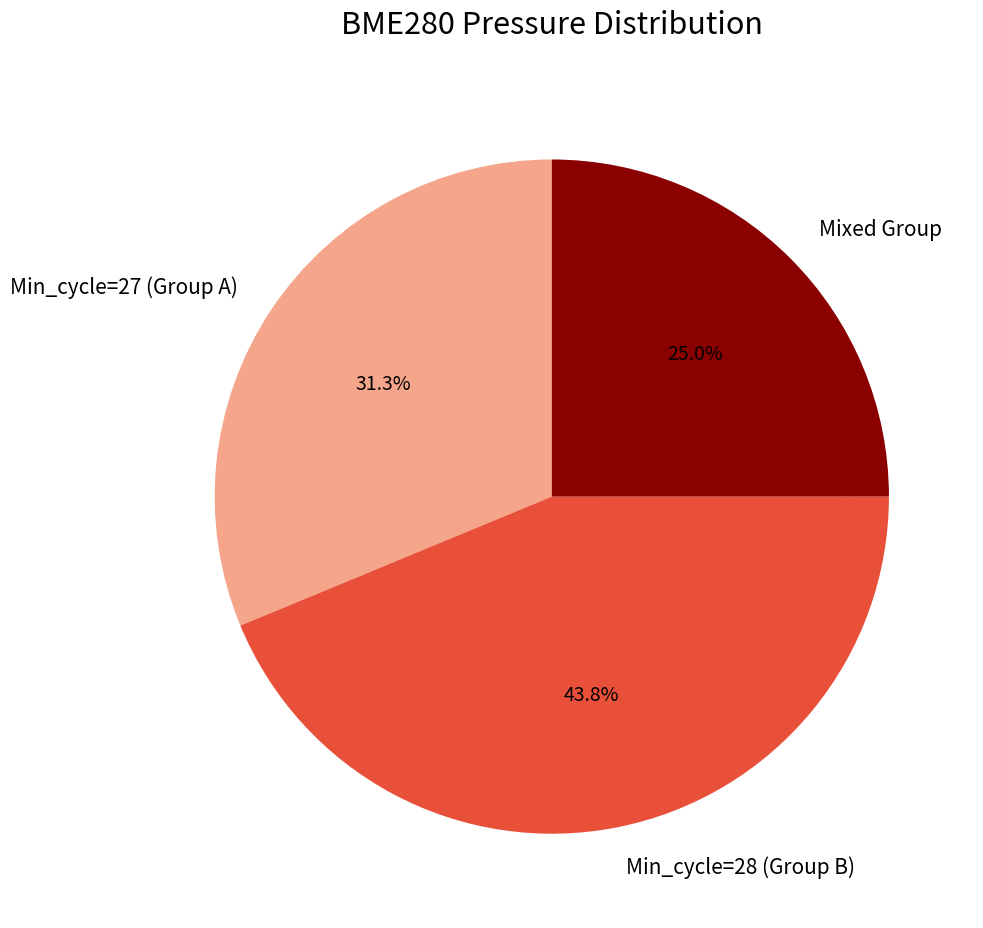

Is there any slice that represents more than half of the pie?

No